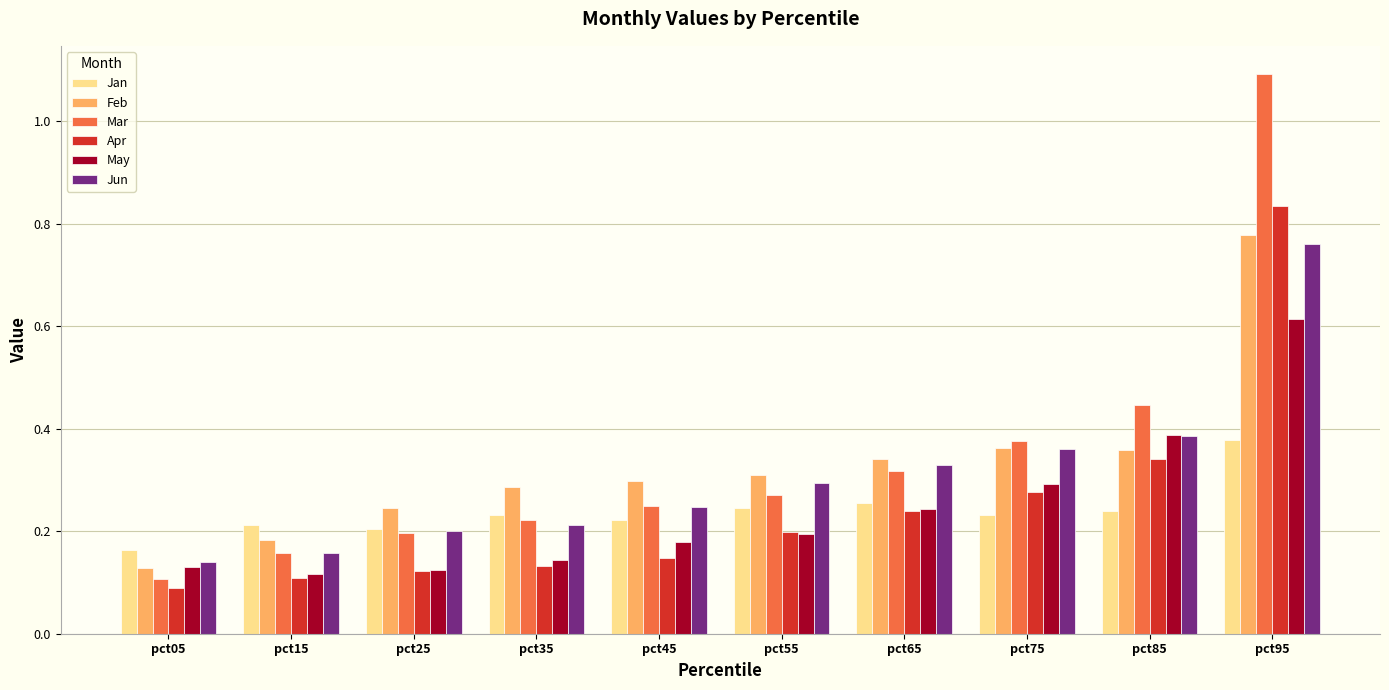

True or false: Feb has a value of 0.1 at pct15.

False